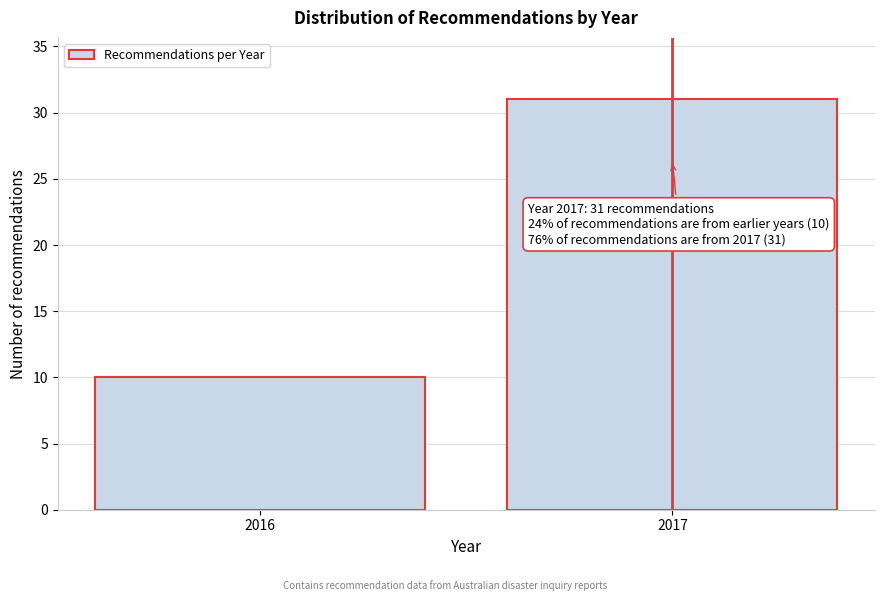

Reading left to right, transcribe all the data shown in this chart.

10	31